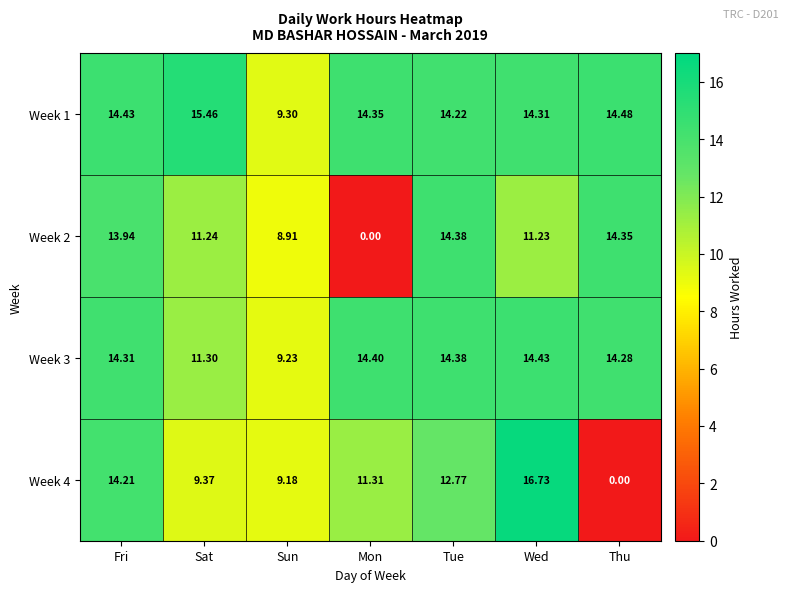

List the labels in order of Week 3 value, largest first.

Wed, Mon, Tue, Fri, Thu, Sat, Sun